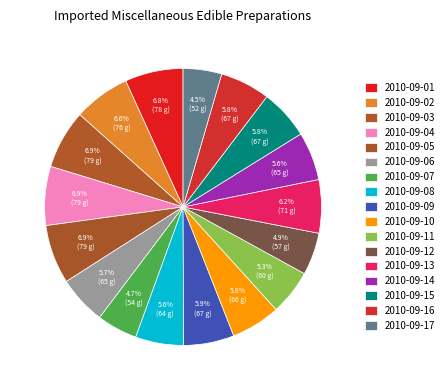

What percentage is the 2010-09-02 slice, to the nearest percent?

7%